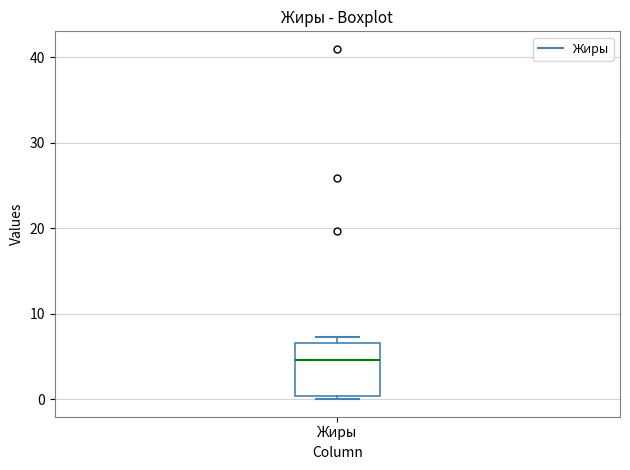

Transcribe this box plot: give where the median line is, the range the box spans, and where the two whiskers end, as read against the y-axis. The values are not printed on the chart, so give them approximately, as read against the axis.

median 5, box 0 to 7, whiskers 0 (just below the box's lower edge) to 7 (just above the box's upper edge)